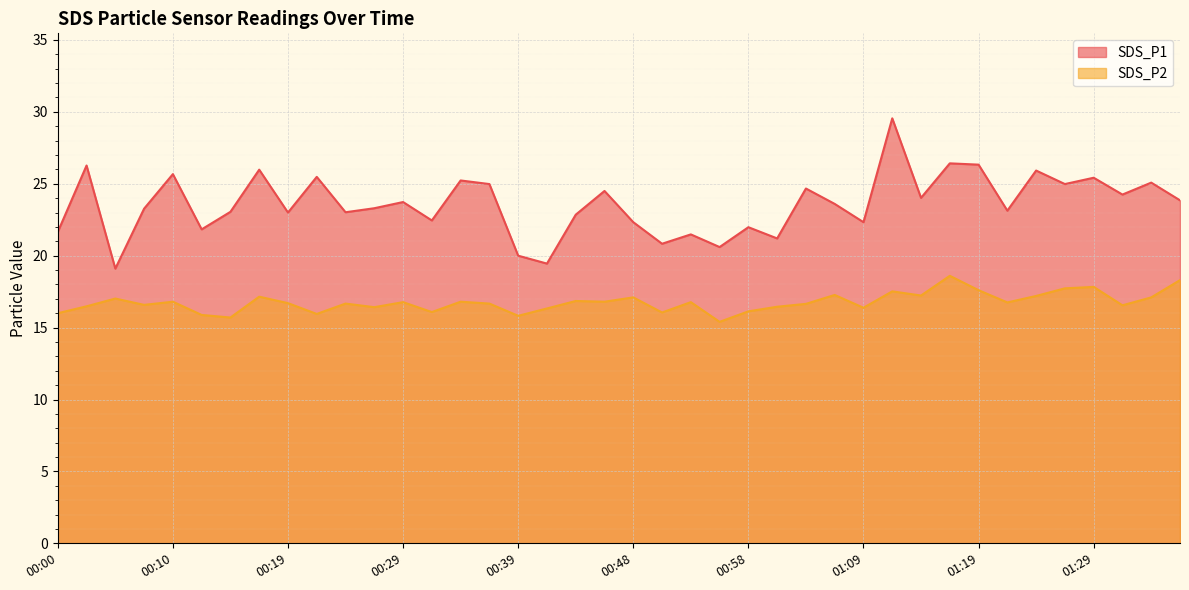

What is the difference between the second highest and second lowest values in the SDS_P1 series?

7.0